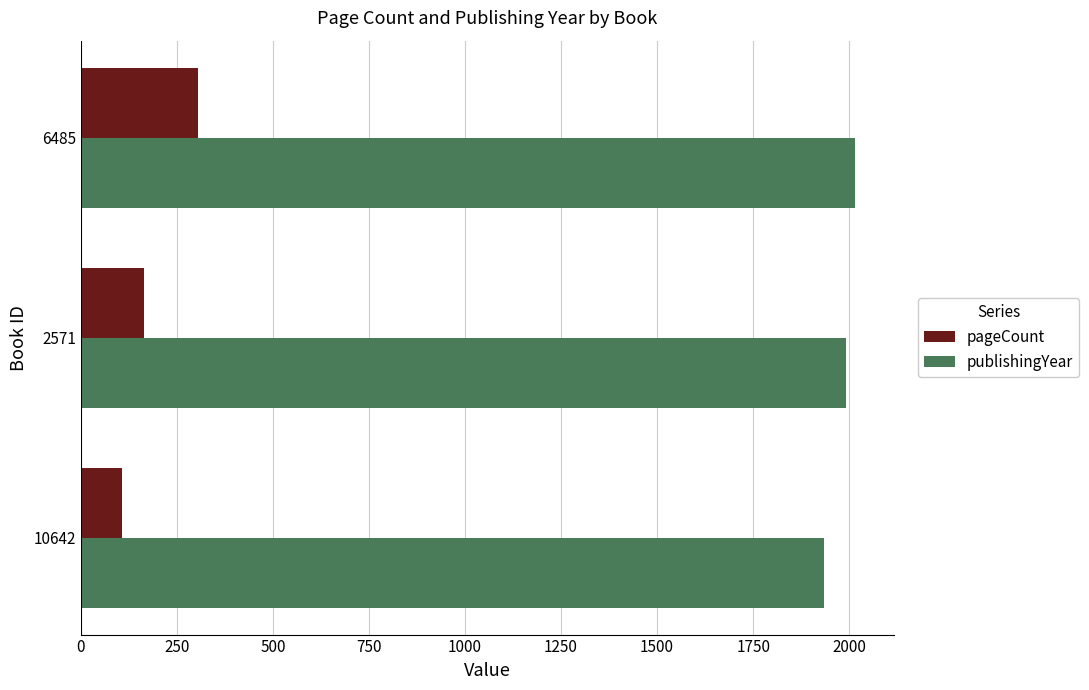

Which series changed the most between 10642 and 6485?

pageCount